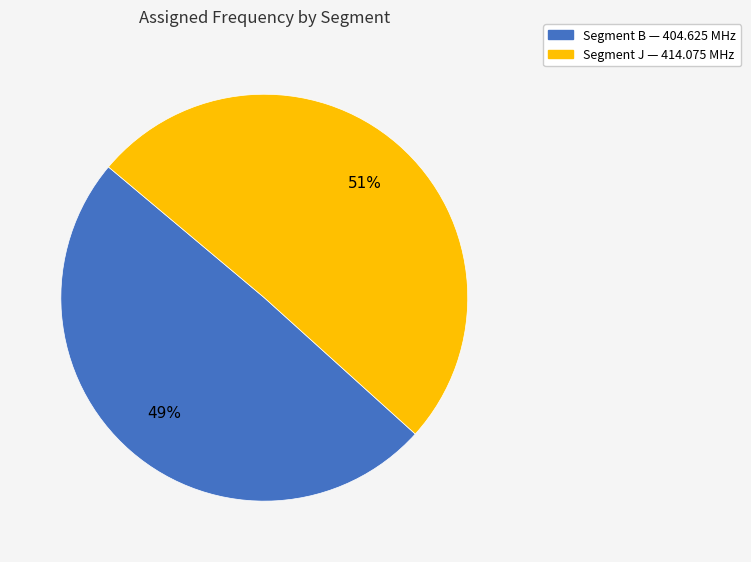

To the nearest percent, what is the average slice percentage?

50%